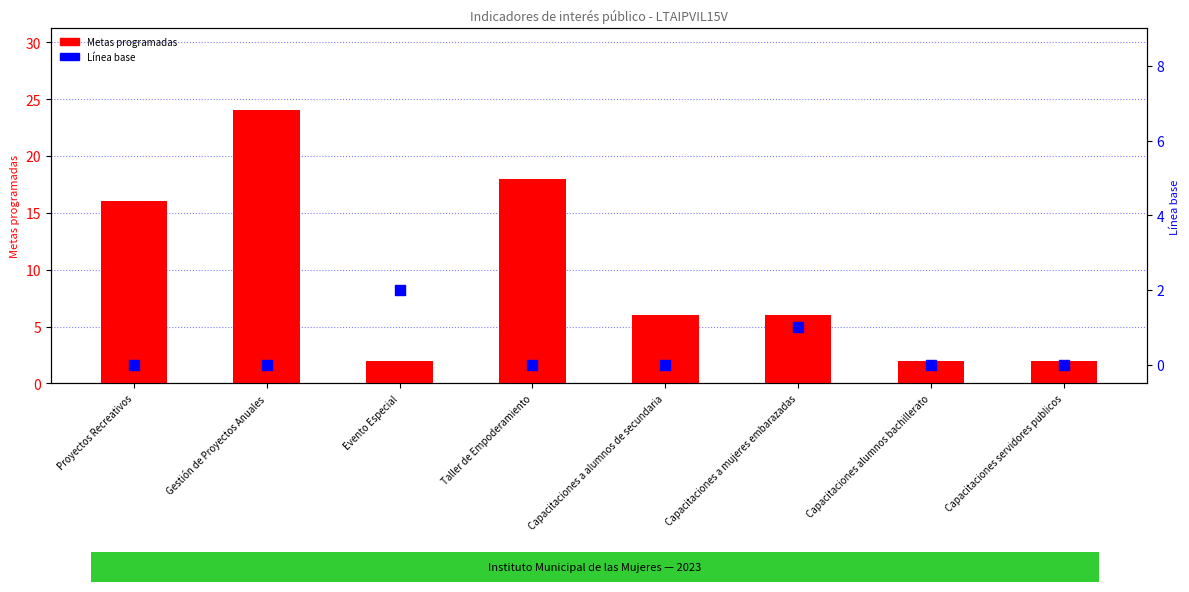

At how many categories does at least one series exceed 16?

2